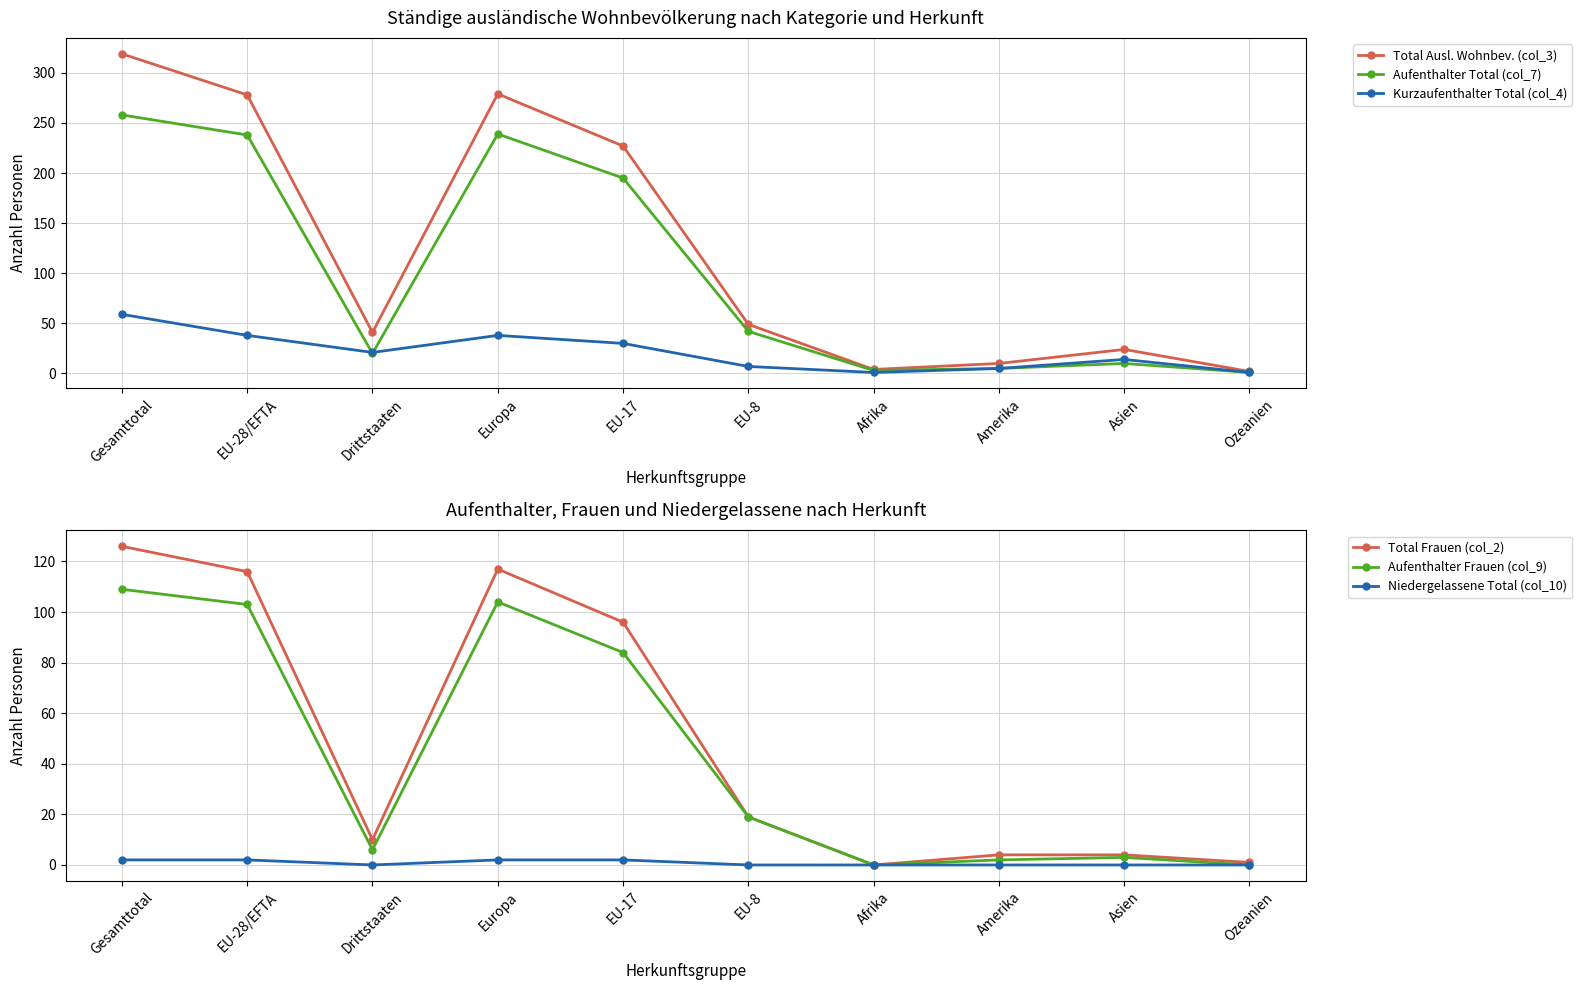

At which category does the chart reach its minimum across all series?

Afrika